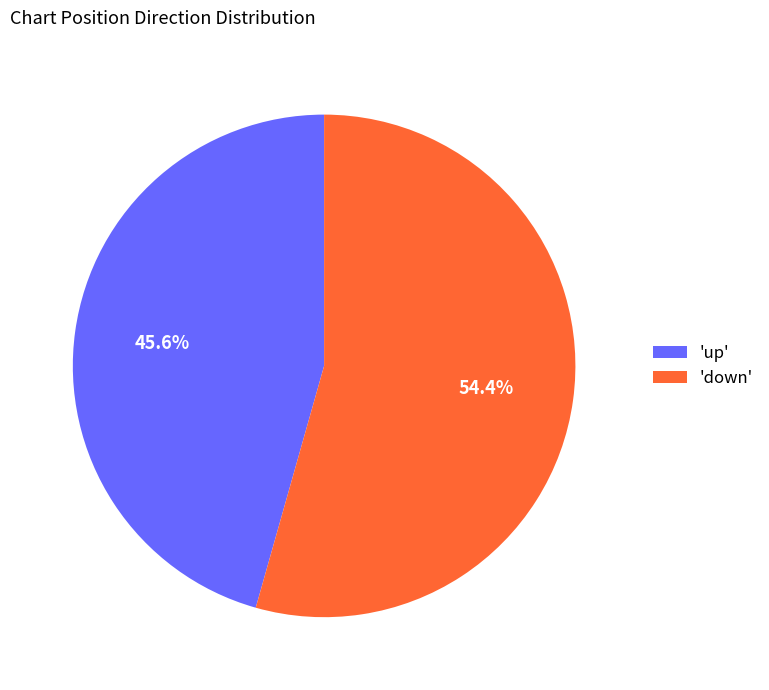

Is there a majority slice in this chart?

Yes